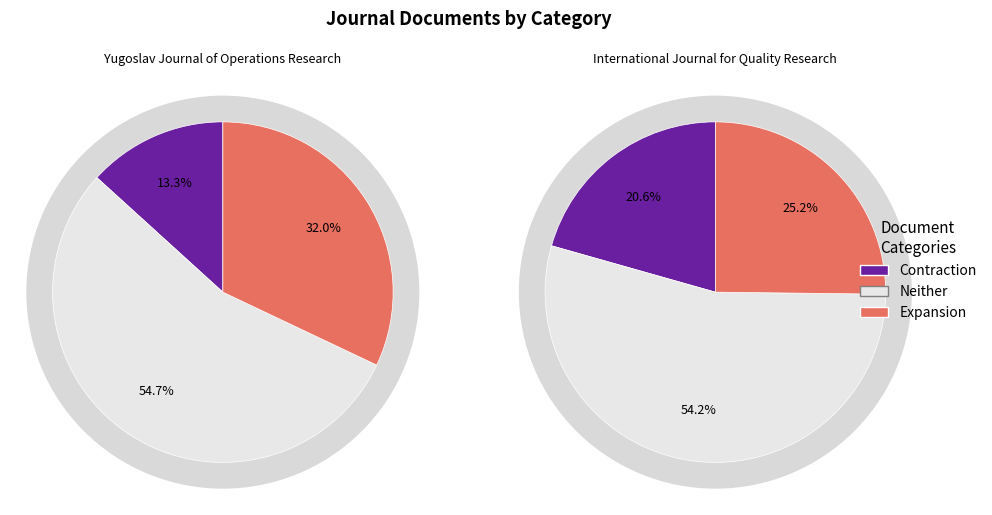

What is the largest slice in the pie chart?

Yugoslav Journal of Operations Research